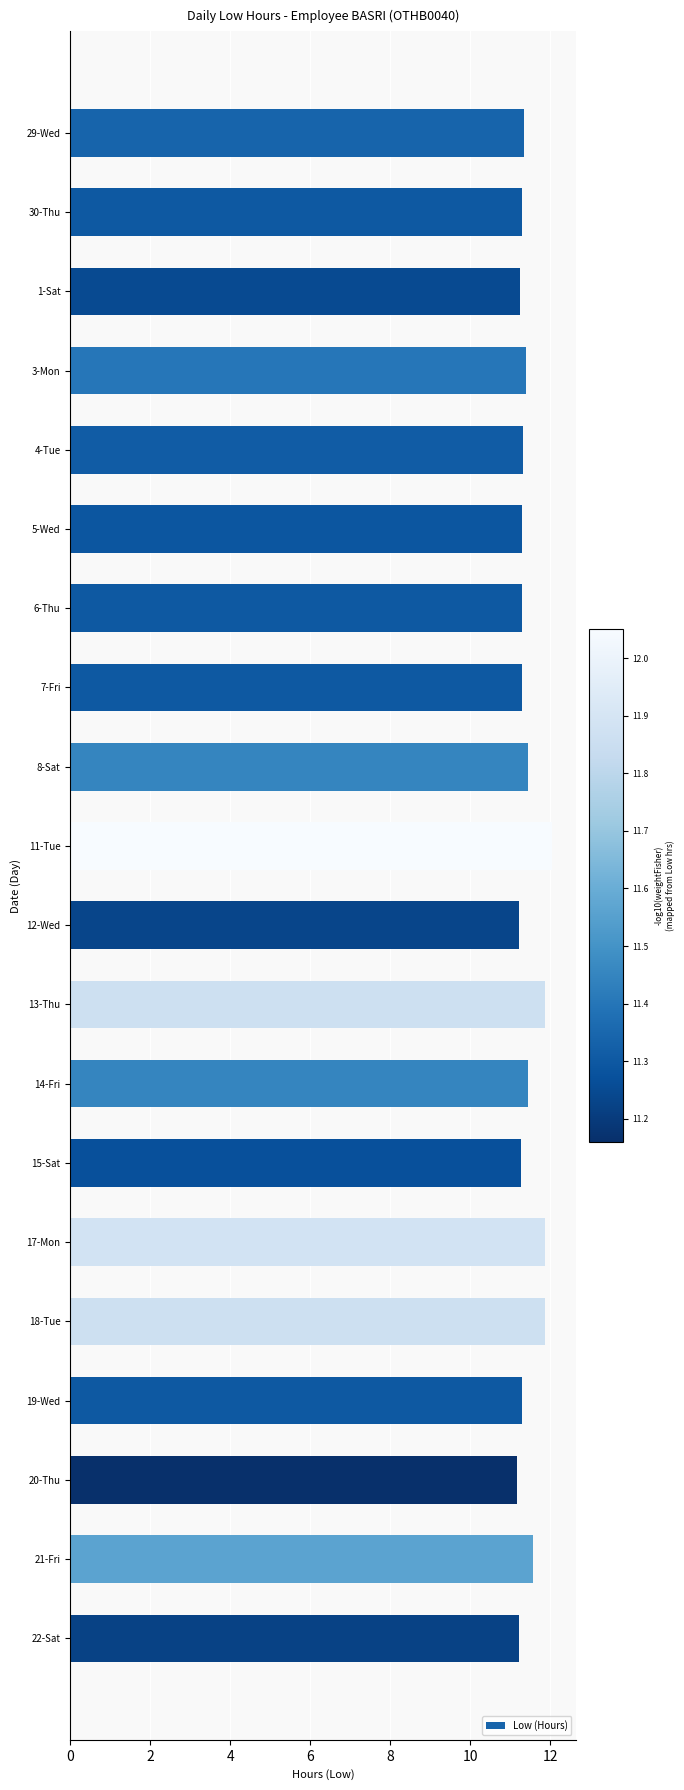

What is the greatest value displayed?

12.1